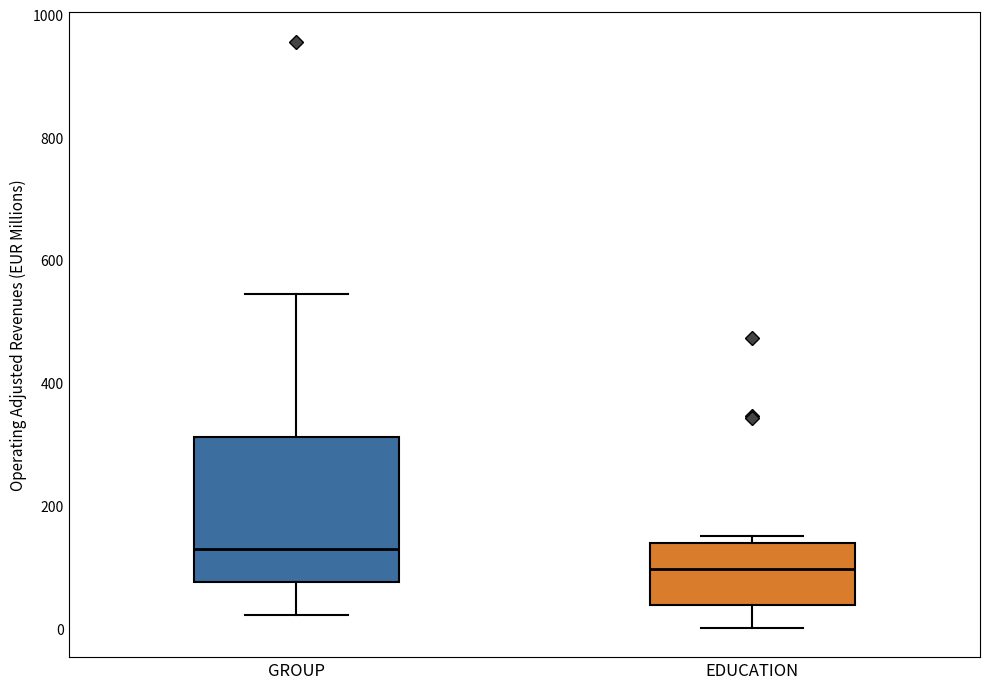

Reading left to right, transcribe this box plot: for each box, give where its median line is, the range the box spans, and where its two whiskers end, as read against the y-axis. The values are not printed on the chart, so give them approximately, as read against the axis.

GROUP: median 120, box 80 to 320, whiskers 20 to 540
EDUCATION: median 100, box 40 to 140, whiskers 0 to 160